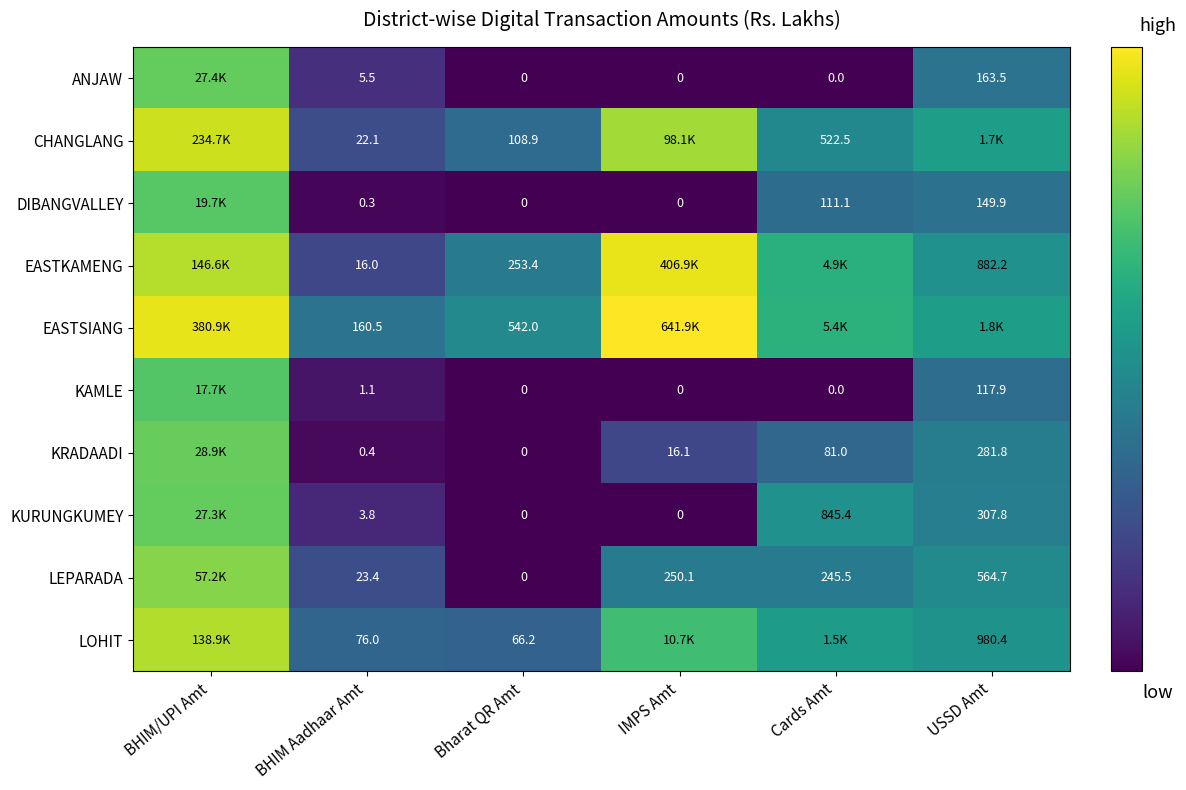

Is the value of LEPARADA at Cards Amt greater than the value of KAMLE at Bharat QR Amt?

Yes